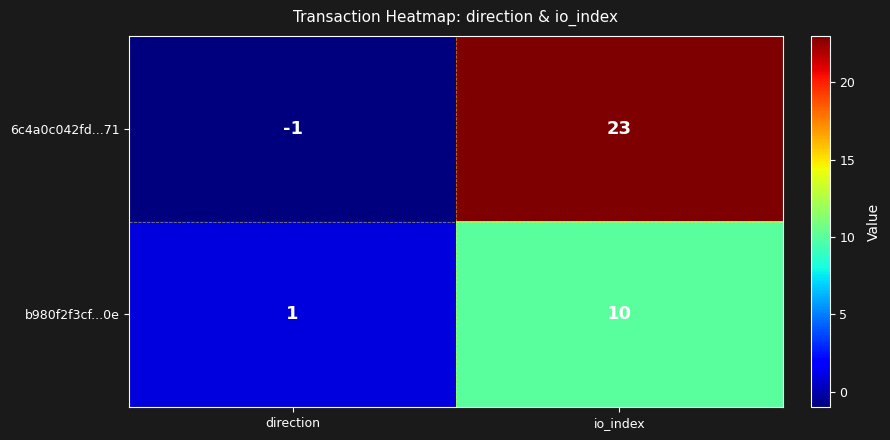

Where is 6c4a0c042fd...71 nearest to the value 11?

direction